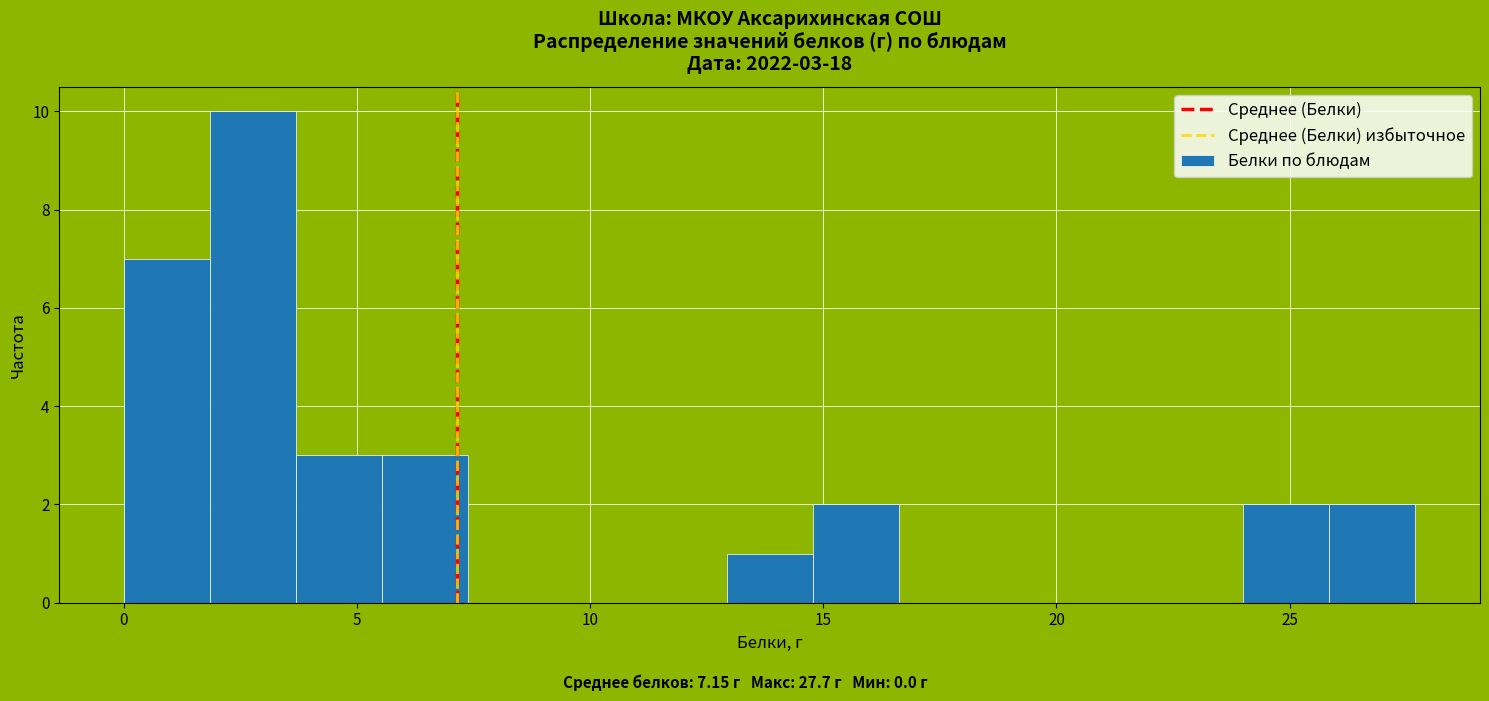

Read against the x-axis, roughly where is the centre of the tallest bar?

3.0